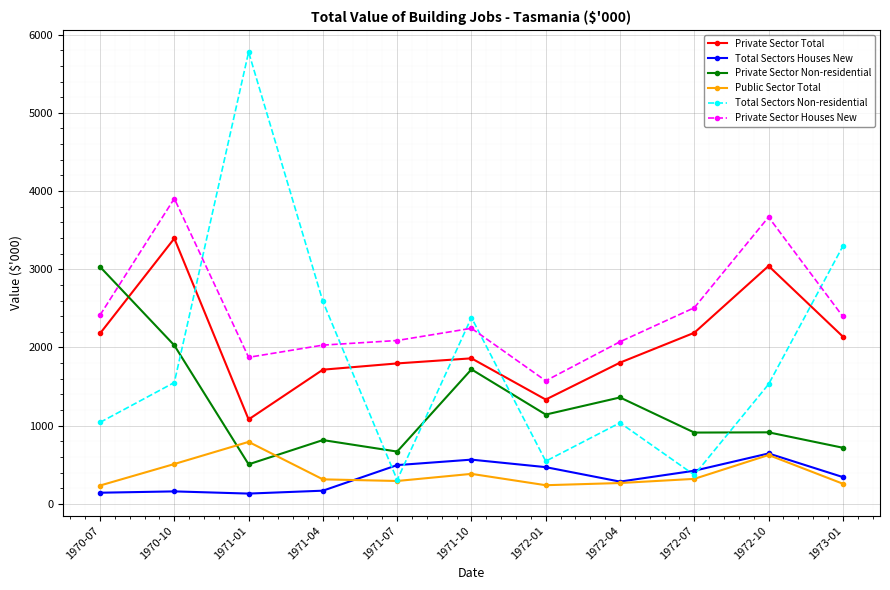

At how many categories does at least one series exceed 1267?

11